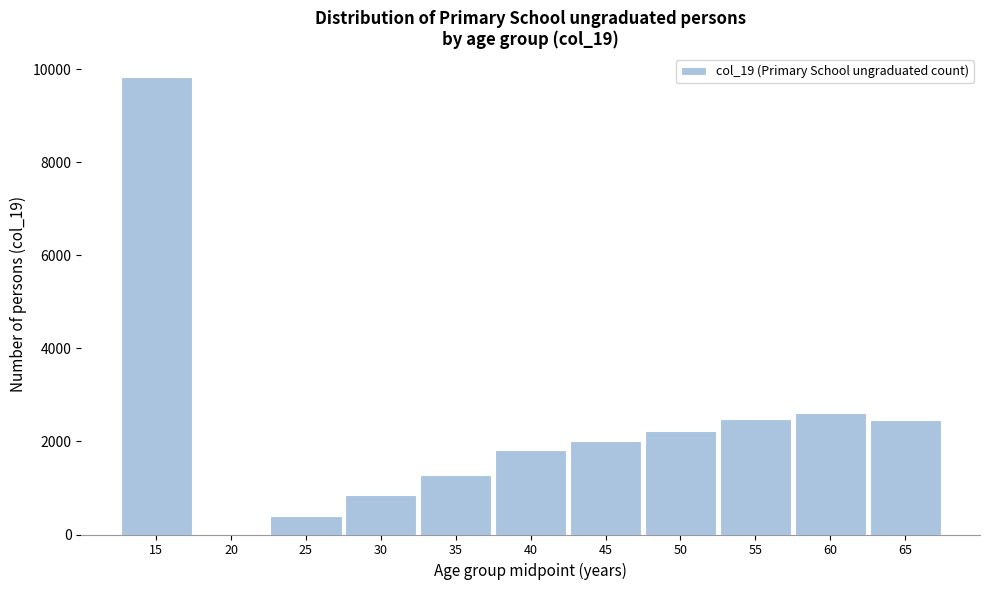

What is the sum of all values?

25975